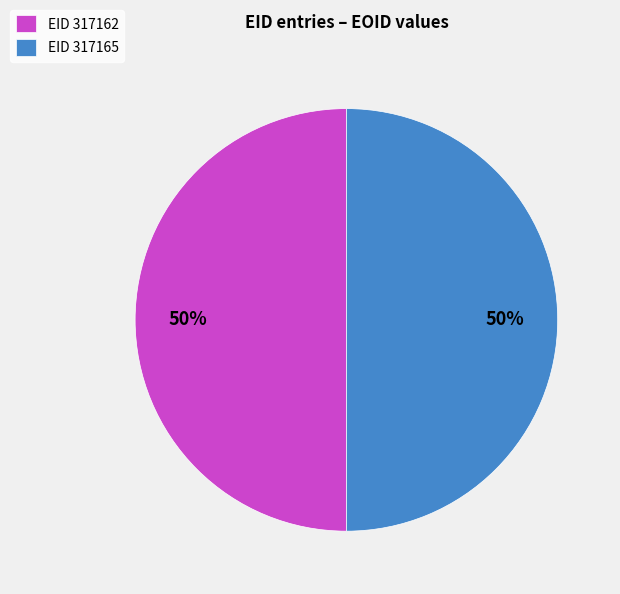

Approximately how many times larger is the value at EID 317162 compared to EID 317165?

1.0